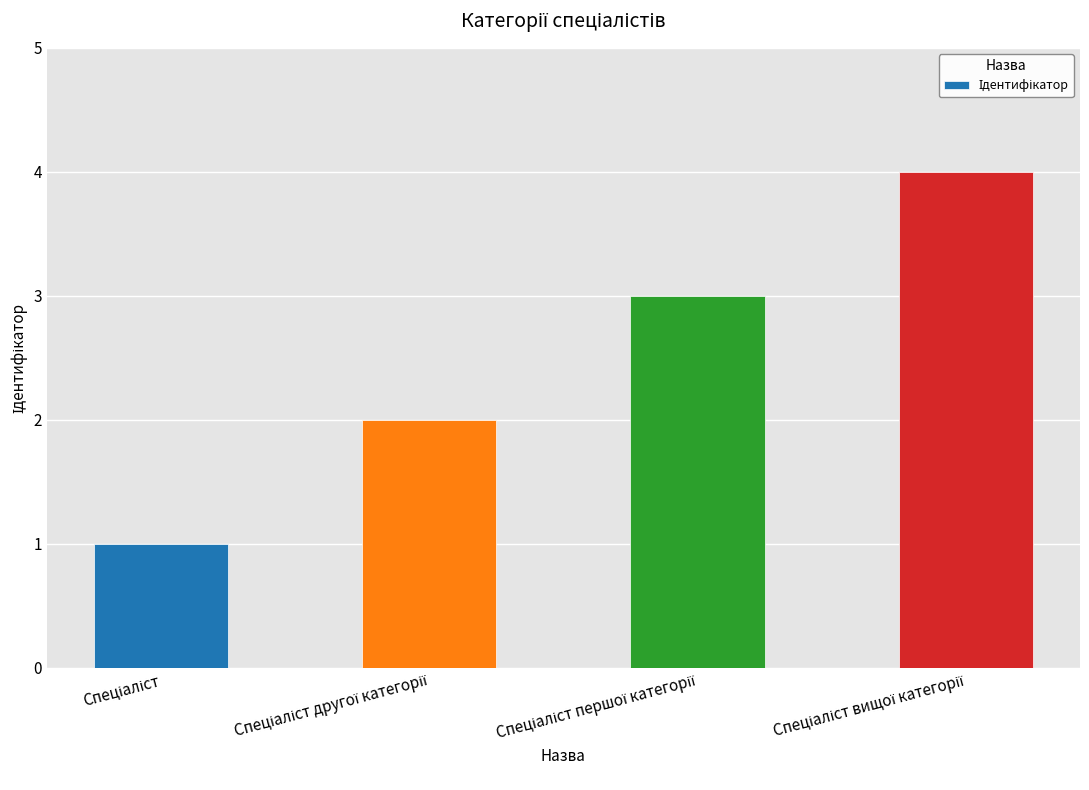

Count the values in the range 2 to 4.

3